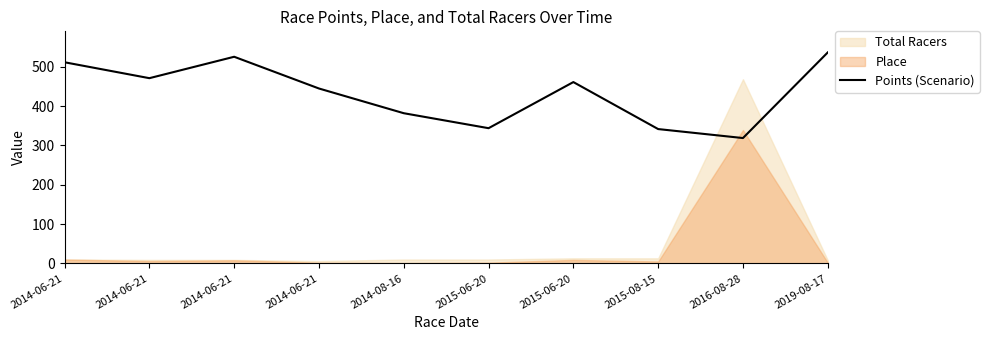

What is the sum of all values?

4333.7